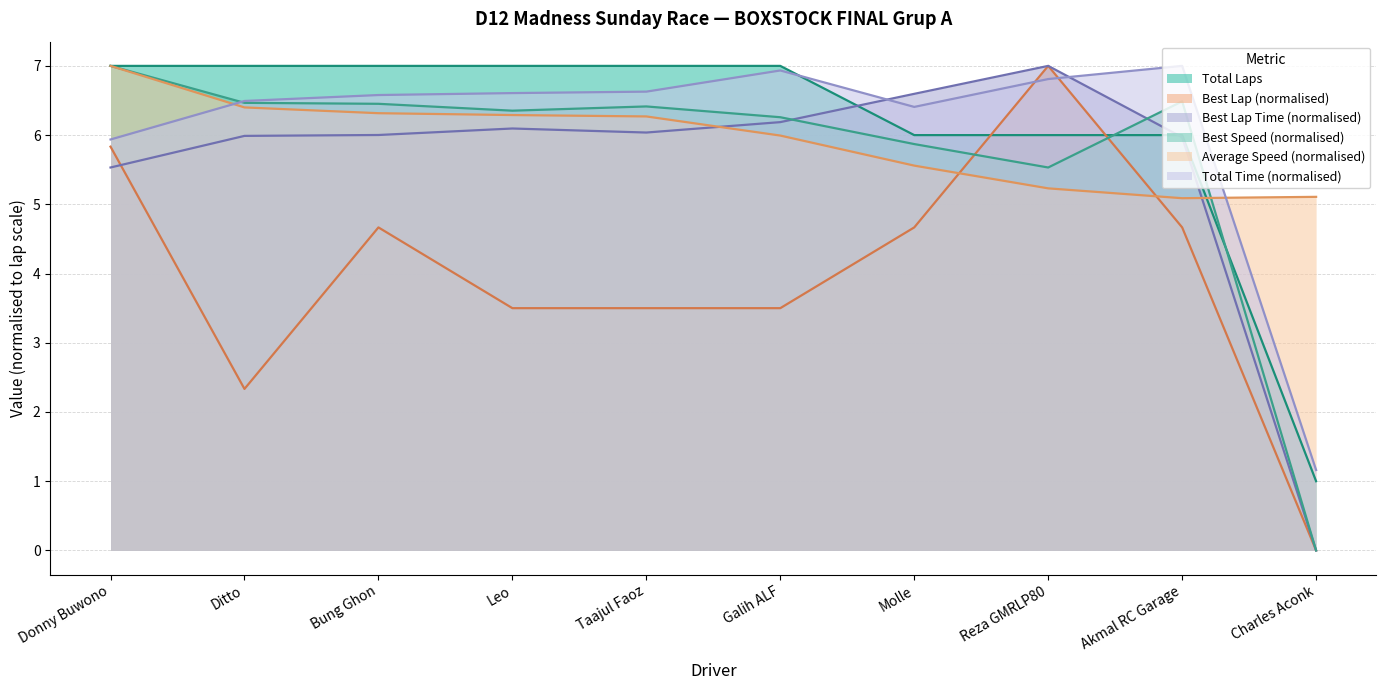

At which category is the sum across all series the highest?

Donny Buwono